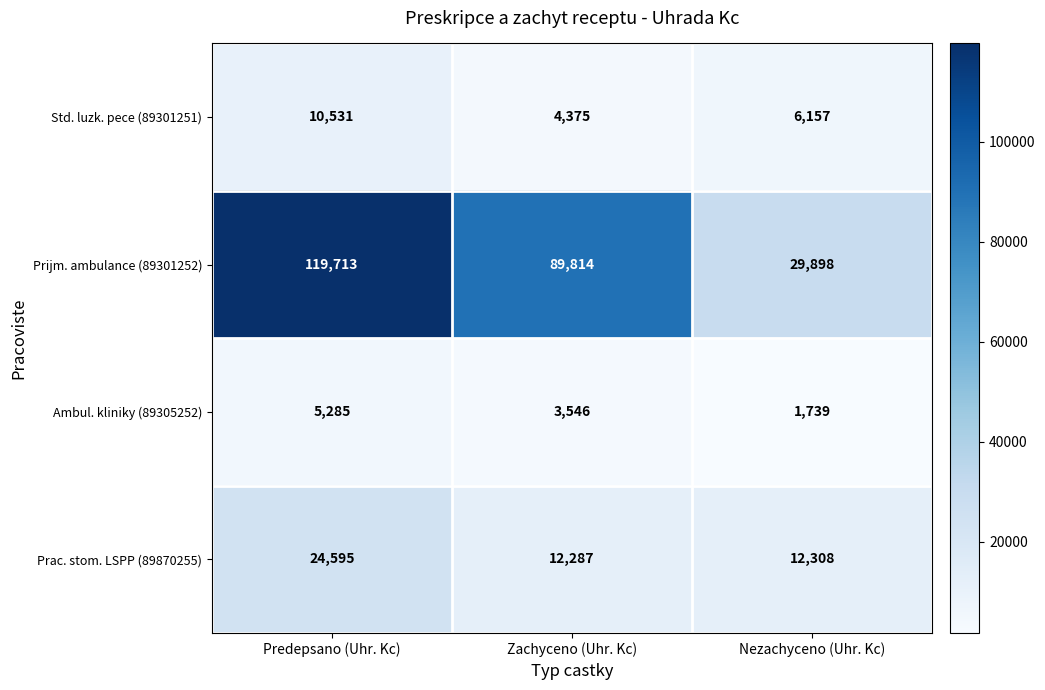

Is it true that Std. luzk. pece (89301251) equals 10277 at Nezachyceno (Uhr. Kc)?

False